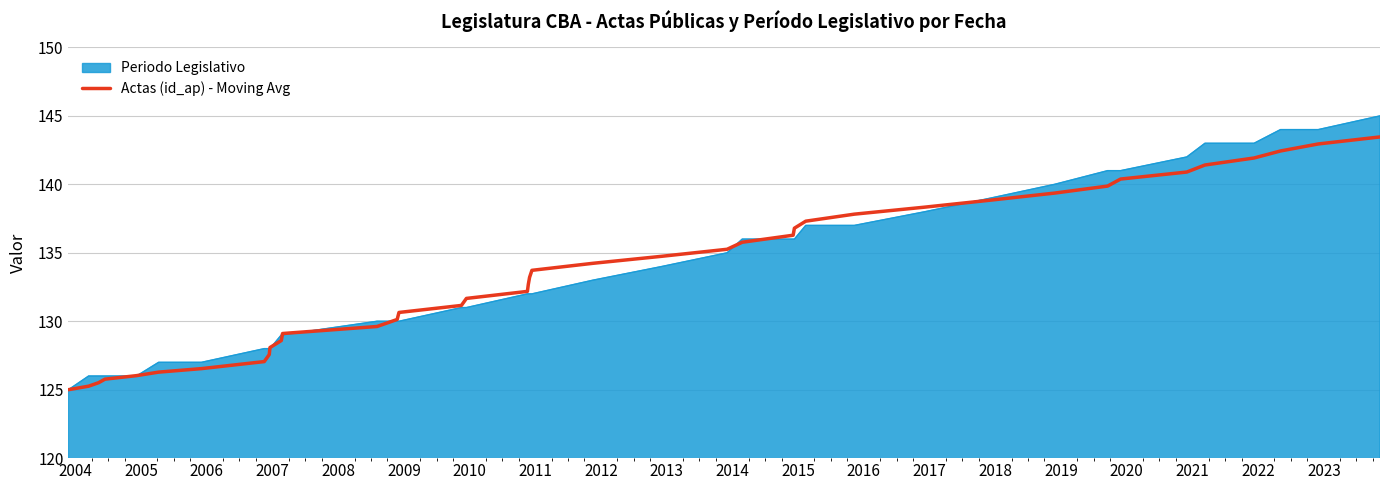

Rank the series by their maximum value, from lowest to highest.

Actas (id_ap) - Moving Avg, Periodo Legislativo